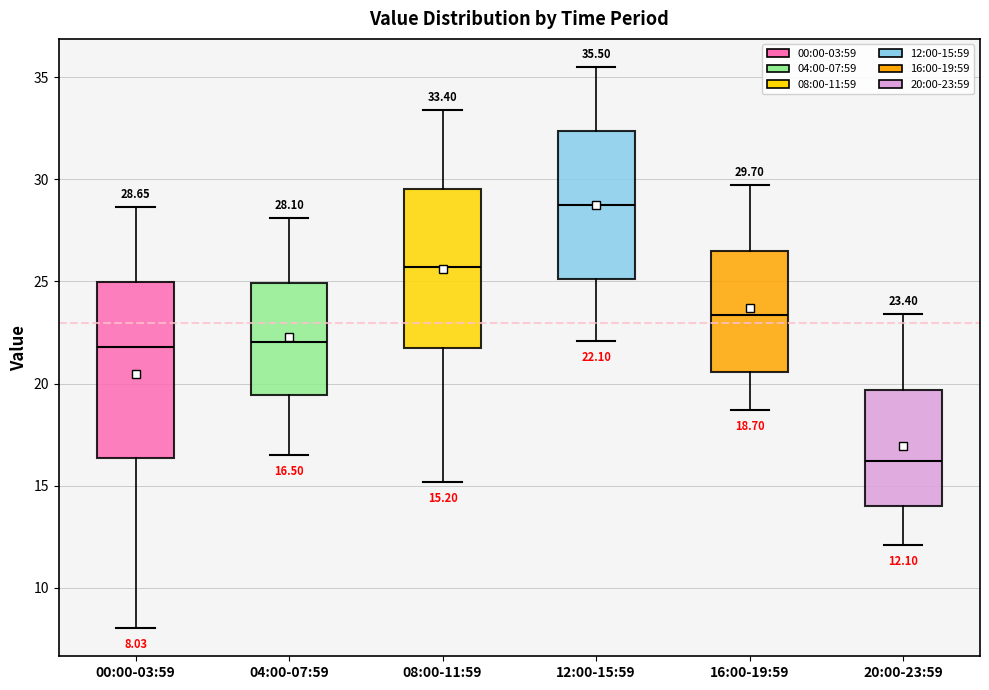

Which box has the highest median line?

12:00-15:59